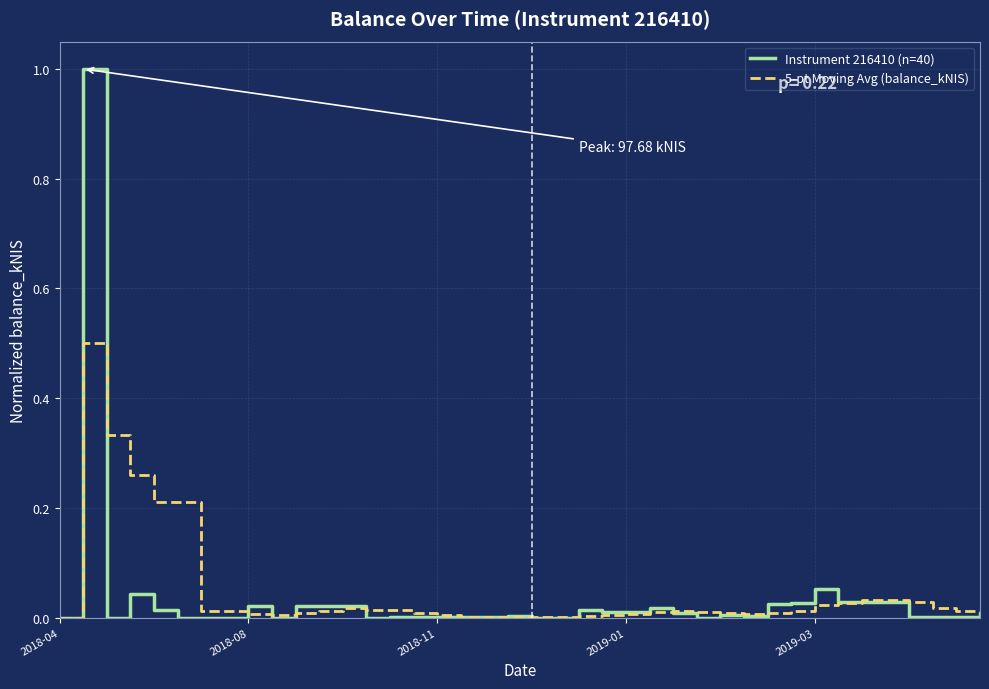

What is the maximum value shown in the chart?

1.0